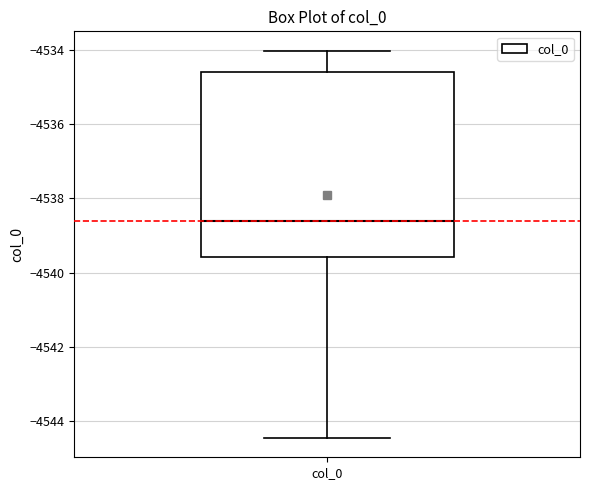

Where is the lower edge of the box for col_0 on the y-axis? The values are not printed on the chart, so give them approximately, as read against the axis.

-4539.6